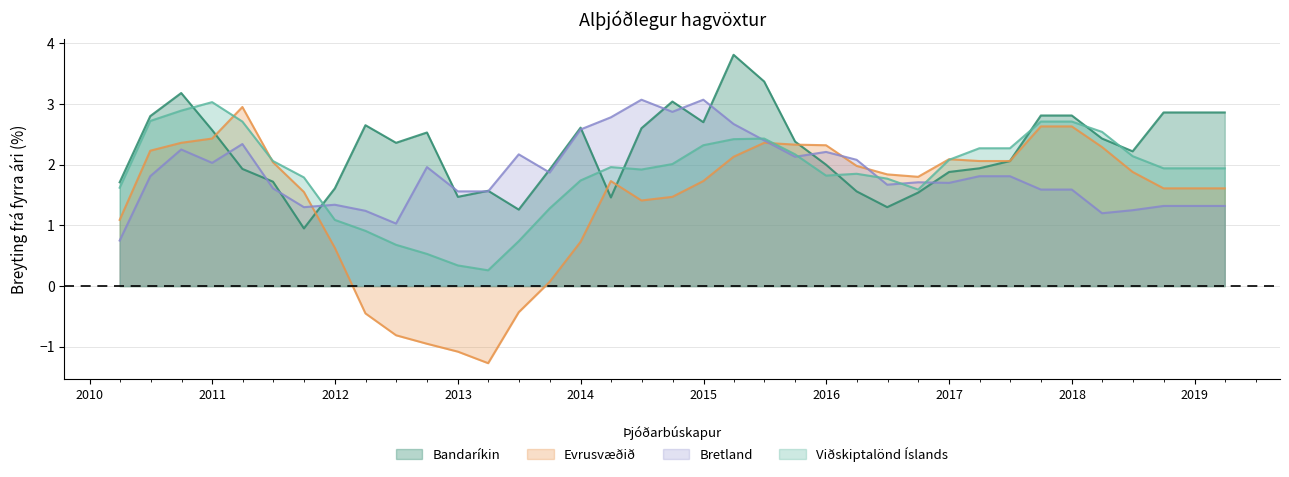

Rank the series at 2013-03-31 from highest to lowest value.

Bandaríkin, Bretland, Viðskiptalönd Íslands, Evrusvæðið